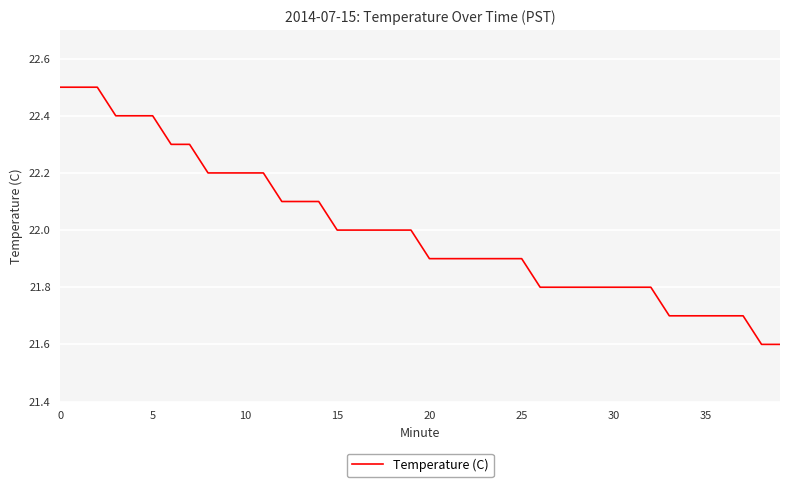

What is the maximum value shown in the chart?

22.5